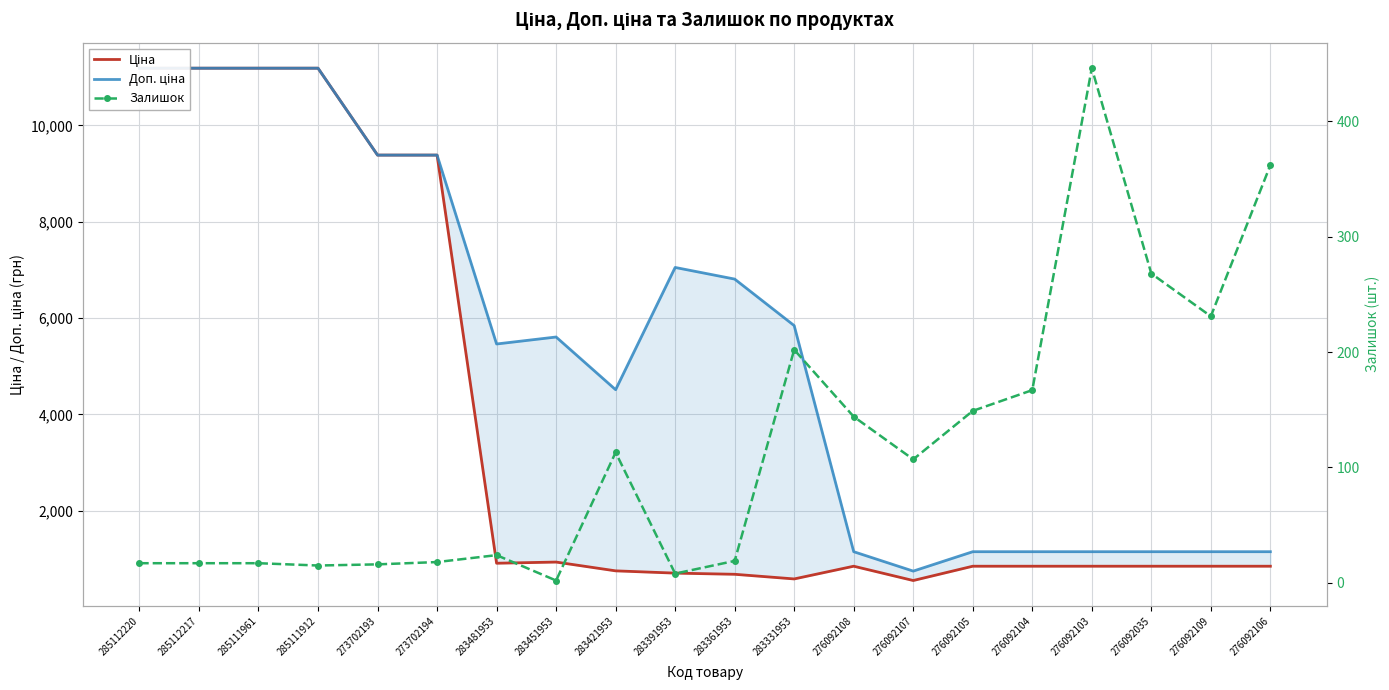

List the series in order of their overall mean, highest first.

Доп. ціна, Ціна, Залишок